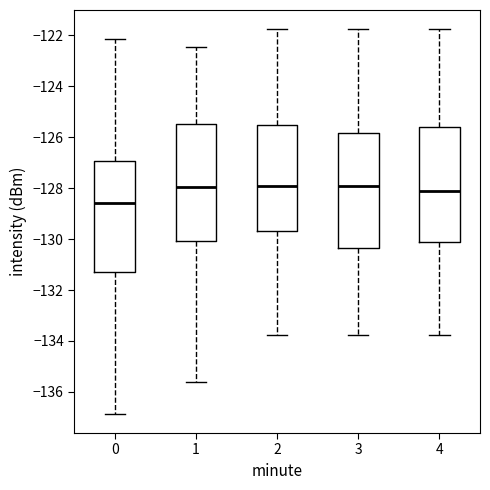

Reading left to right, transcribe this box plot: for each box, give where its median line is, the range the box spans, and where its two whiskers end, as read against the y-axis. The values are not printed on the chart, so give them approximately, as read against the axis.

0: median -128.6, box -131.2 to -127.0, whiskers -136.8 to -122.2
1: median -128.0, box -130.0 to -125.6, whiskers -135.6 to -122.4
2: median -128.0, box -129.6 to -125.6, whiskers -133.8 to -121.8
3: median -128.0, box -130.4 to -125.8, whiskers -133.8 to -121.8
4: median -128.0, box -130.0 to -125.6, whiskers -133.8 to -121.8